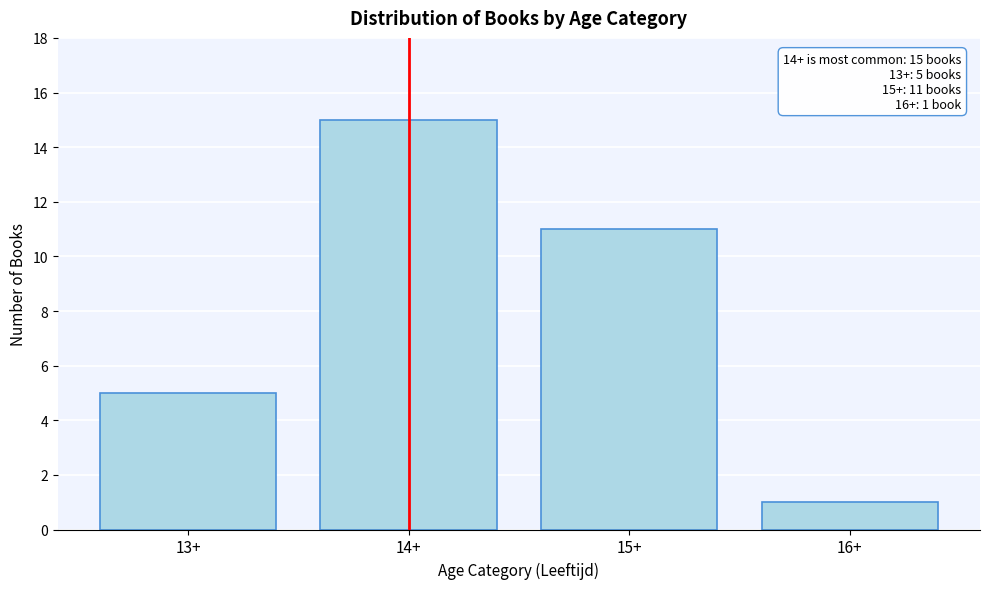

Reading right to left, what are all the values shown in this chart?

16+=1	15+=11	14+=15	13+=5